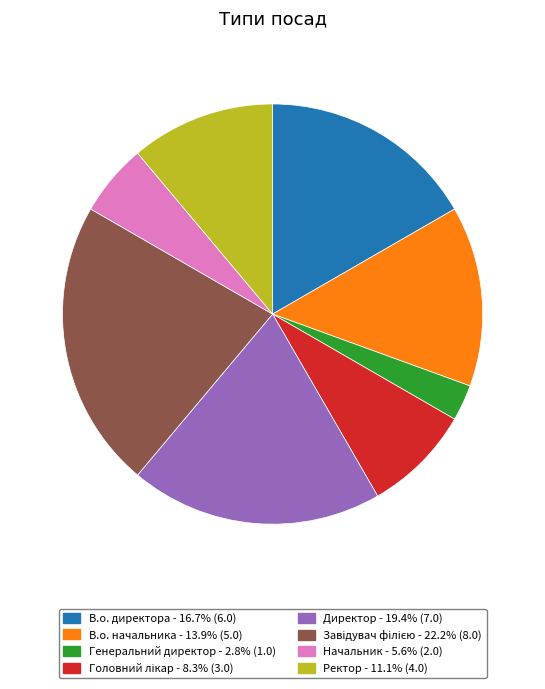

What is the smallest slice in the pie chart?

Генеральний директор